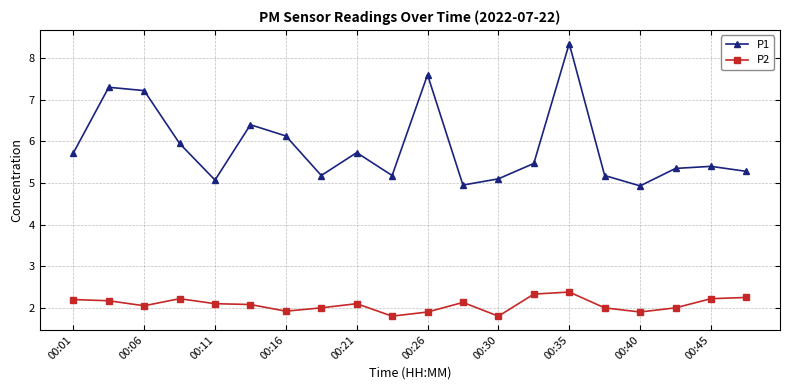

True or false: P1 and P2 cross at least once.

False